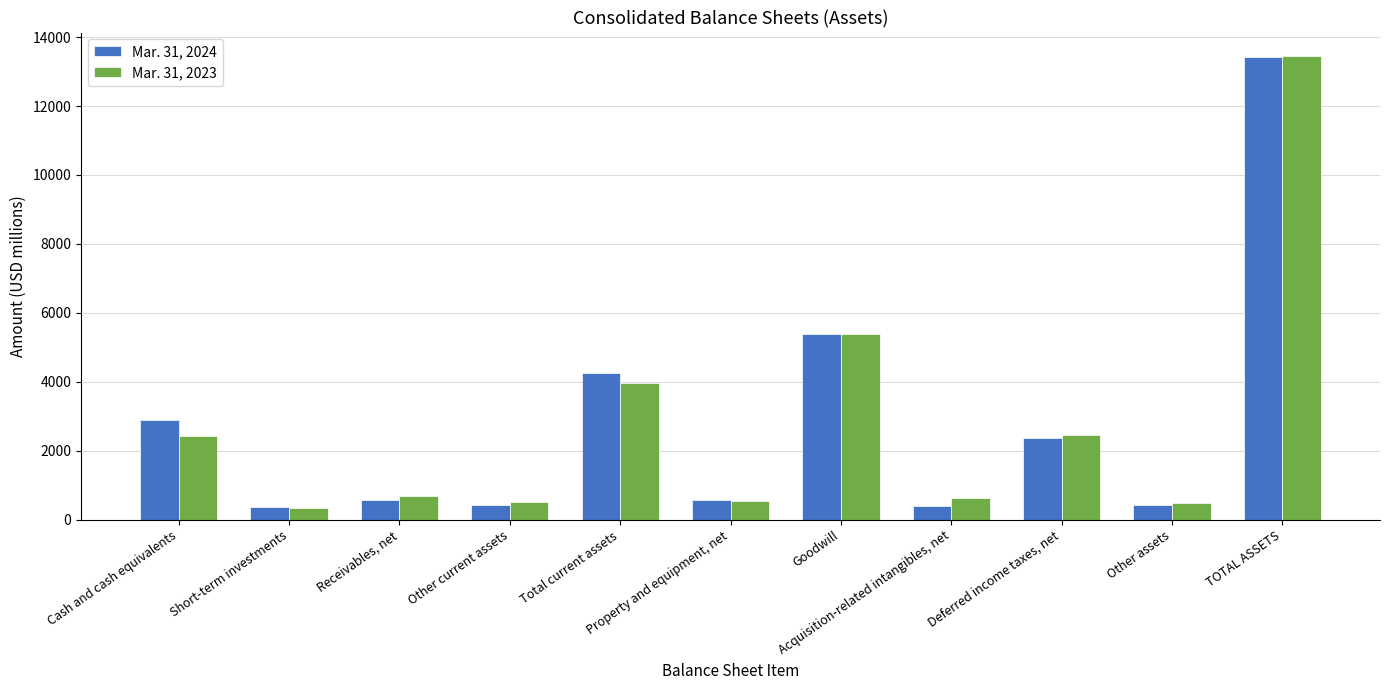

What is the value of the Mar. 31, 2023 bar at the 5th from the left?

3969